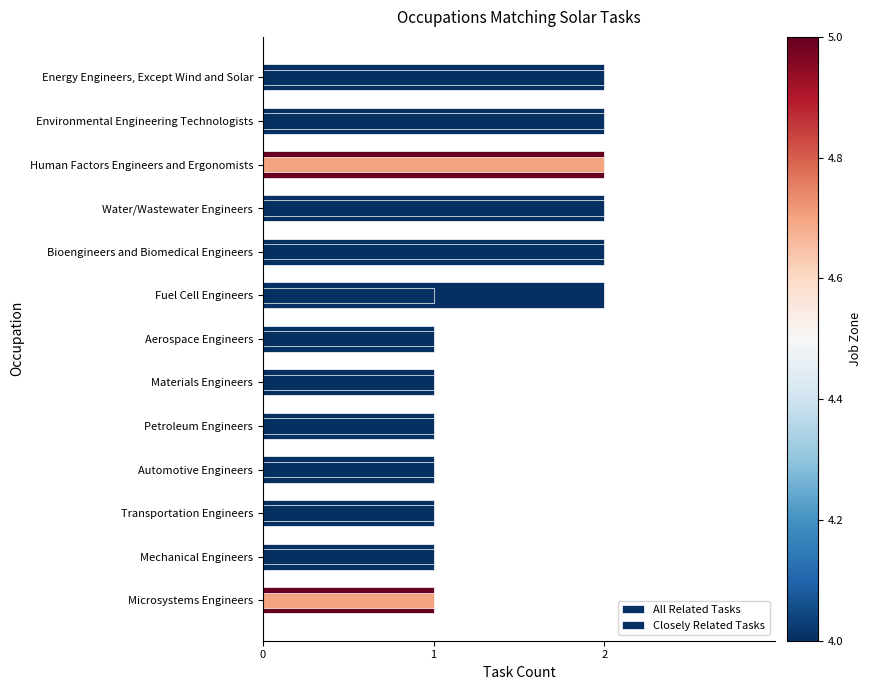

The value of All Related Tasks at 5 is 2. True or false?

True